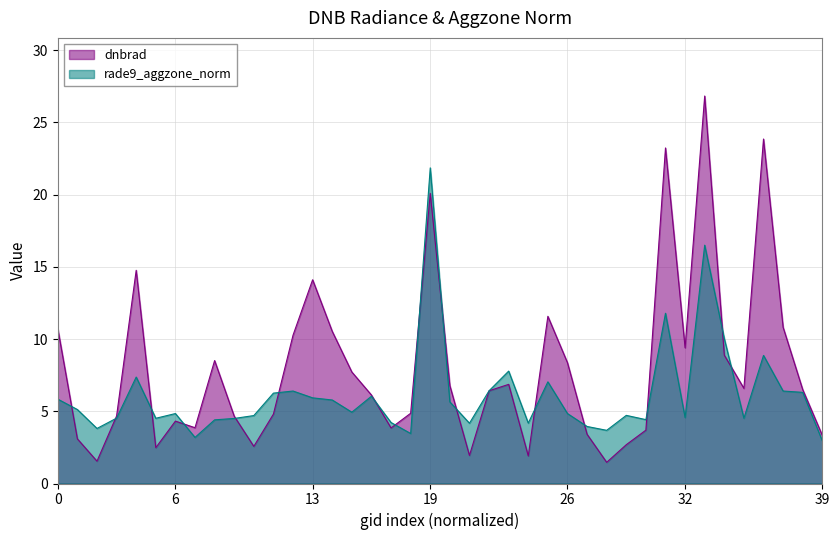

At 26, list the series in order from smallest to largest.

rade9_aggzone_norm, dnbrad